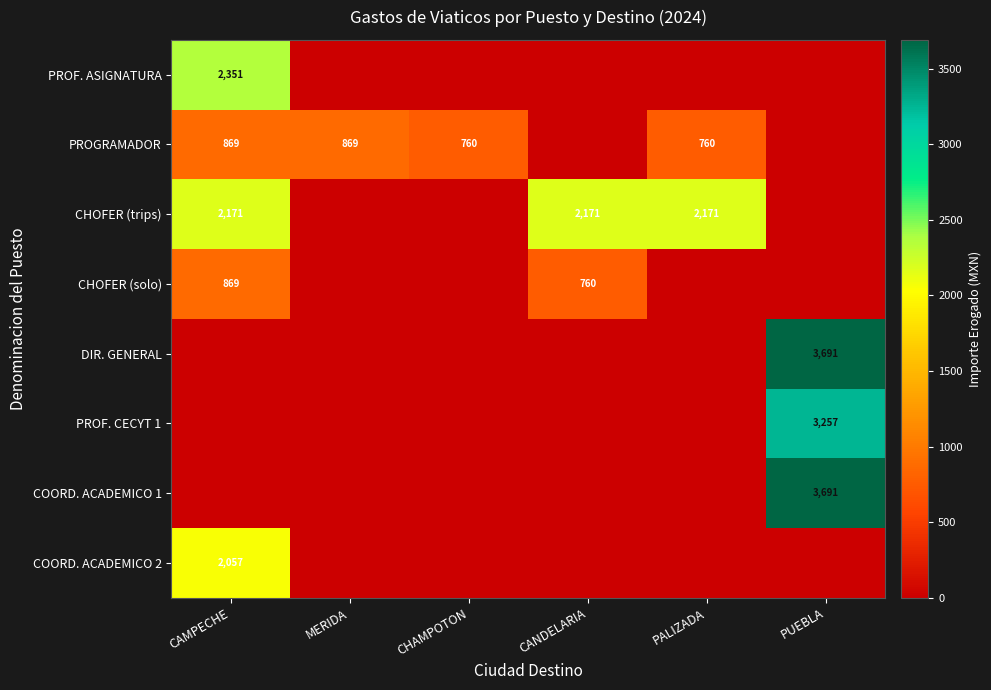

Which has a higher value, MERIDA or CAMPECHE?

CAMPECHE